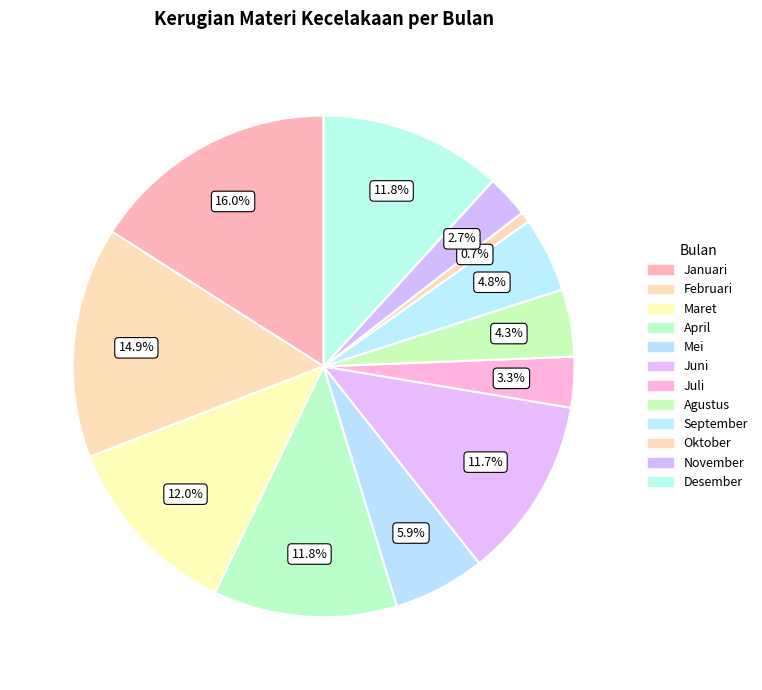

How many slices are in this pie chart?

12